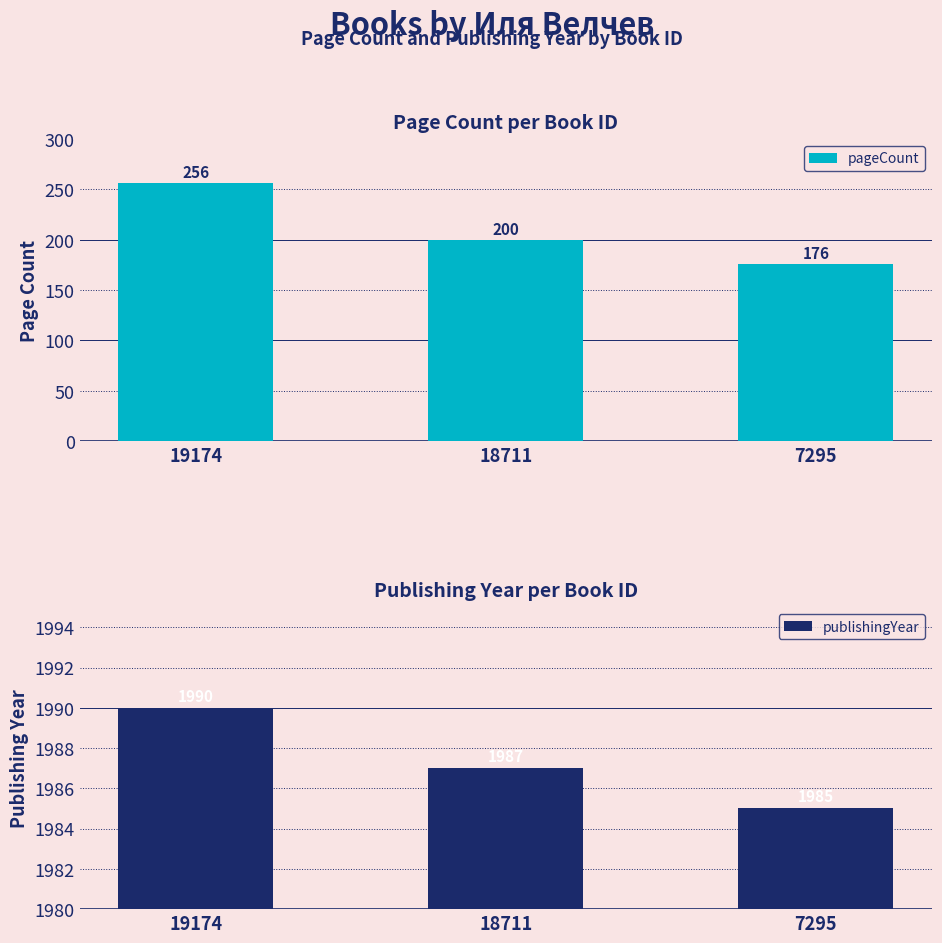

Count the number of data series in this chart.

2